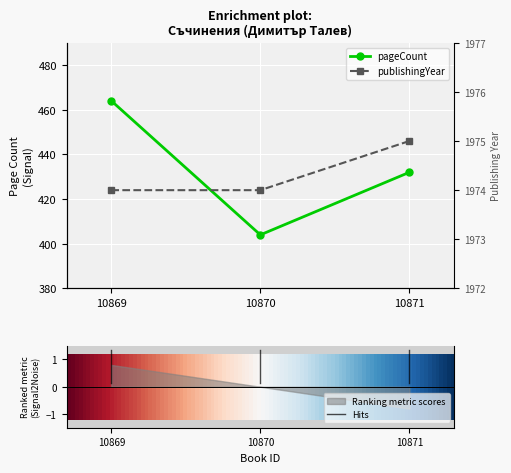

Reading left to right, extract all data points from this chart.

pageCount: 464	404	432
publishingYear: 1974	1974	1975